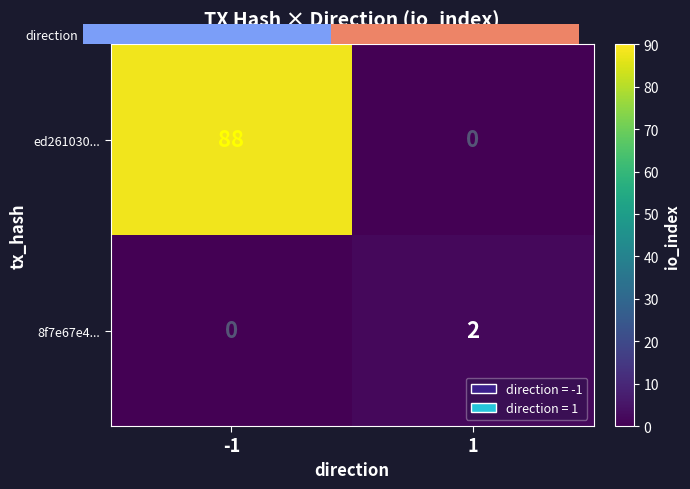

What is the average value of the ed261030... series?

44